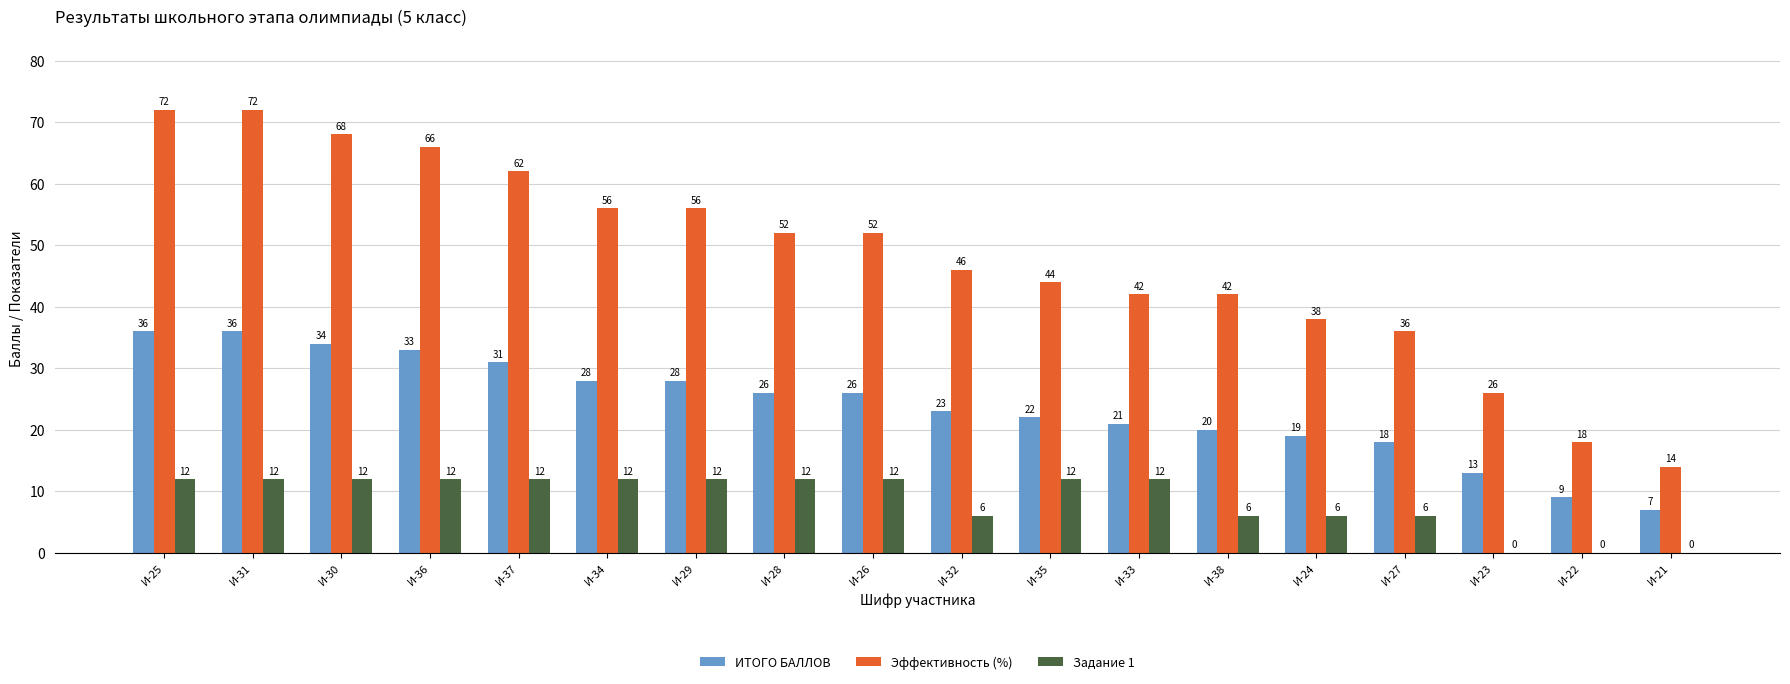

What is the spread (max minus min) of values at И-30?

56